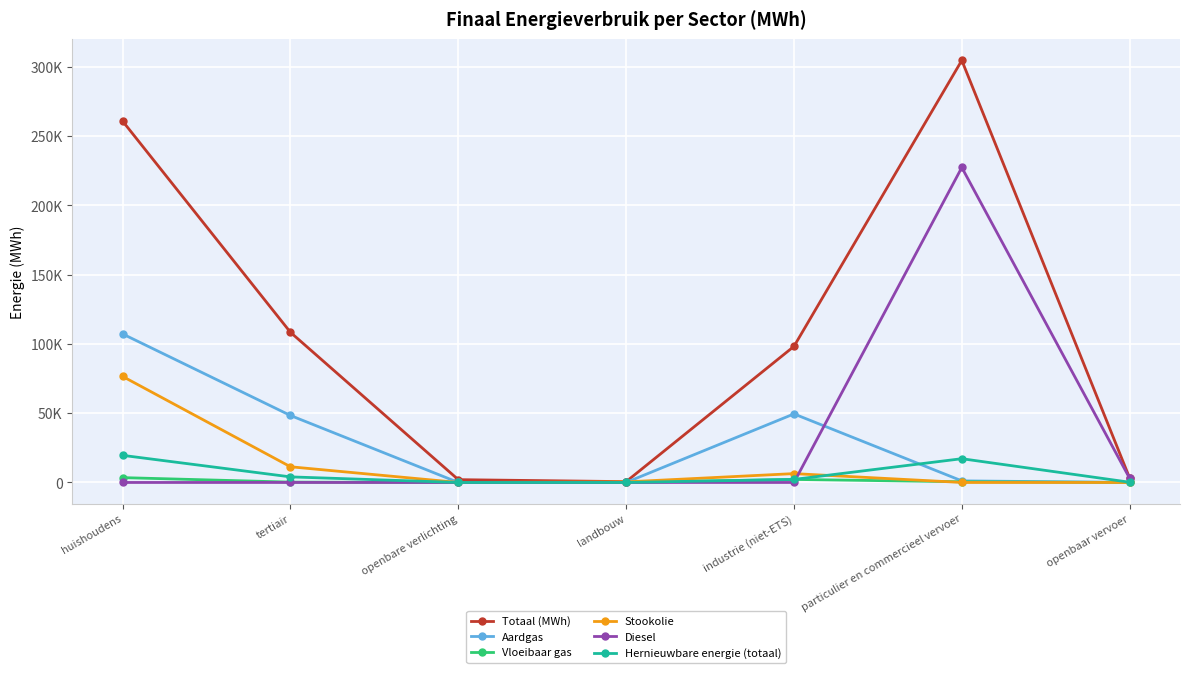

Does the chart have visible grid lines?

Yes